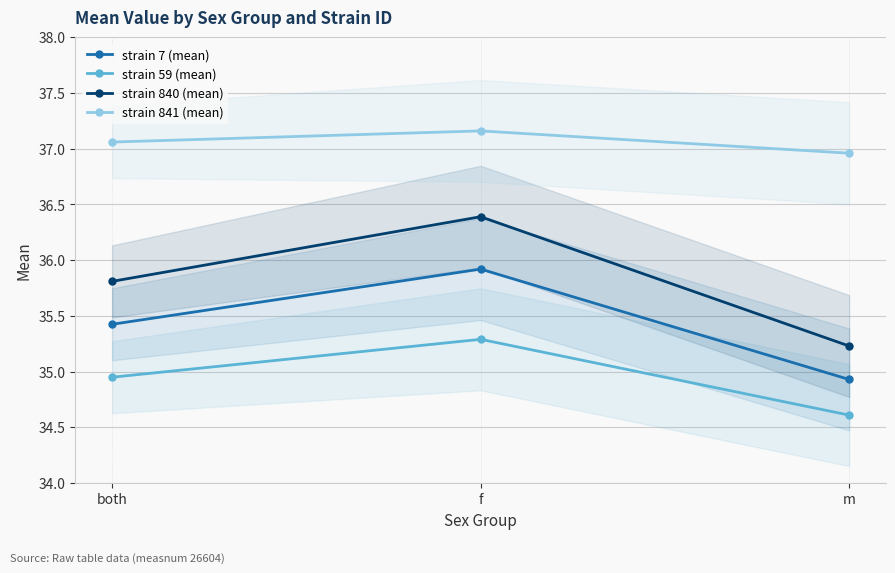

Rank the series by their maximum value, from lowest to highest.

strain 59 (mean), strain 7 (mean), strain 840 (mean), strain 841 (mean)